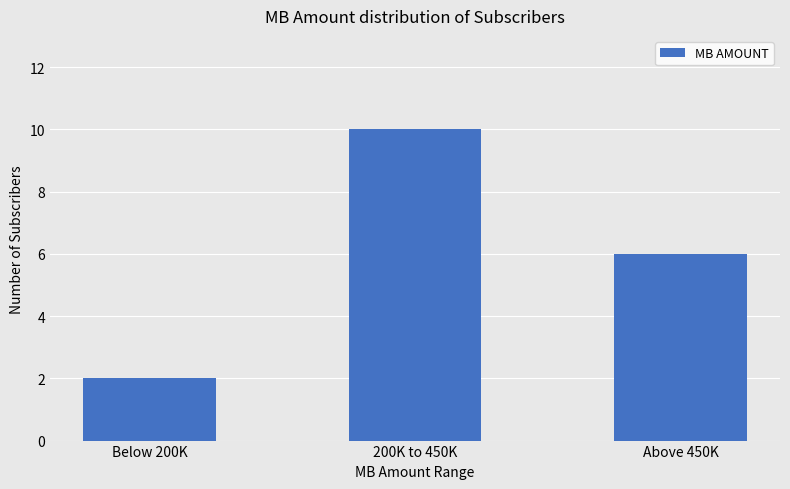

Which category has the lowest value across all series?

Below 200K